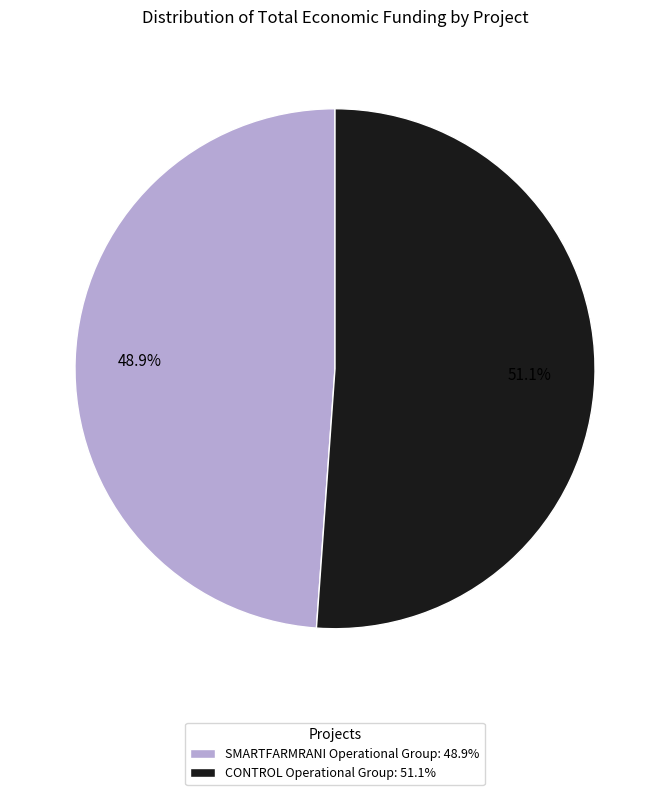

To the nearest percent, what is the difference between the largest and smallest slice percentages?

2%